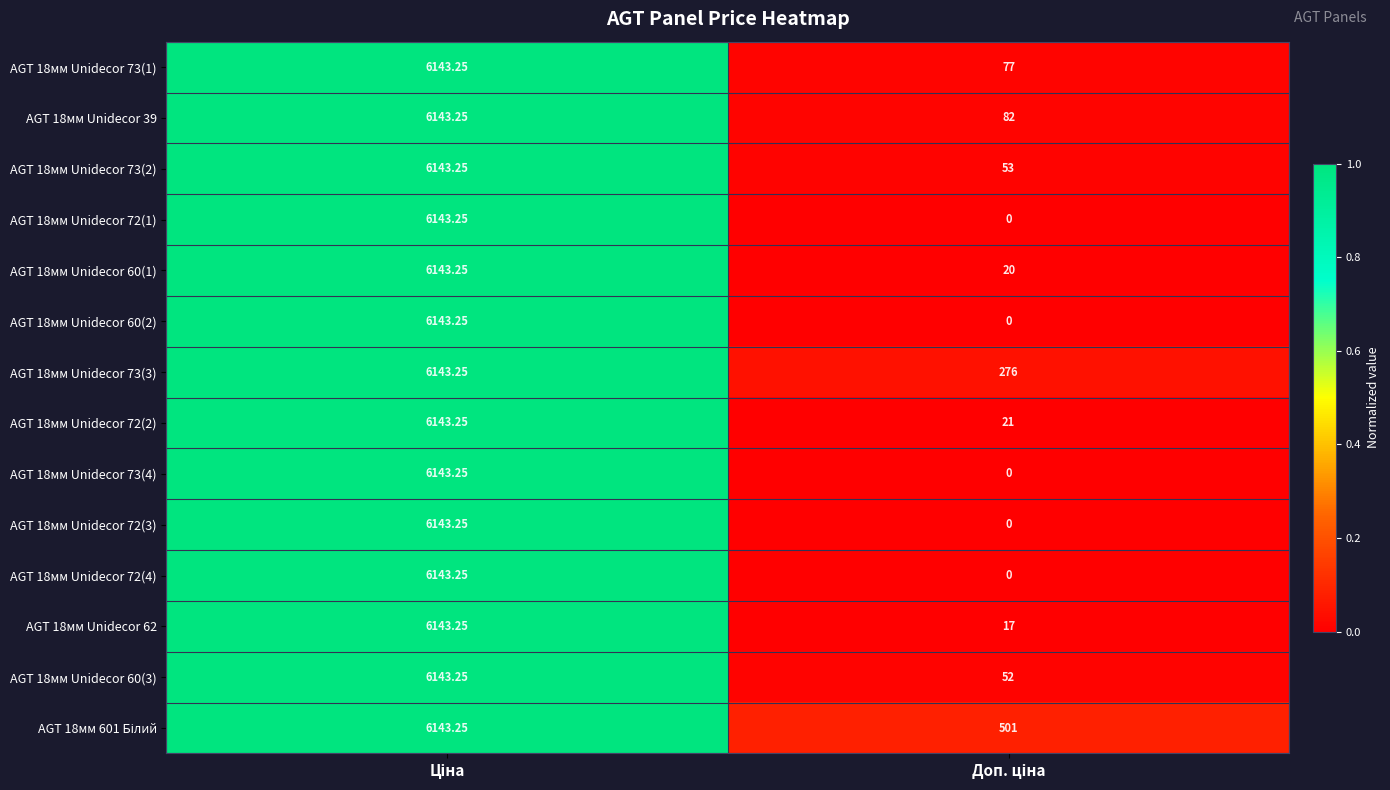

How many data points in AGT 18мм Unidecor 62 are above 6143?

1